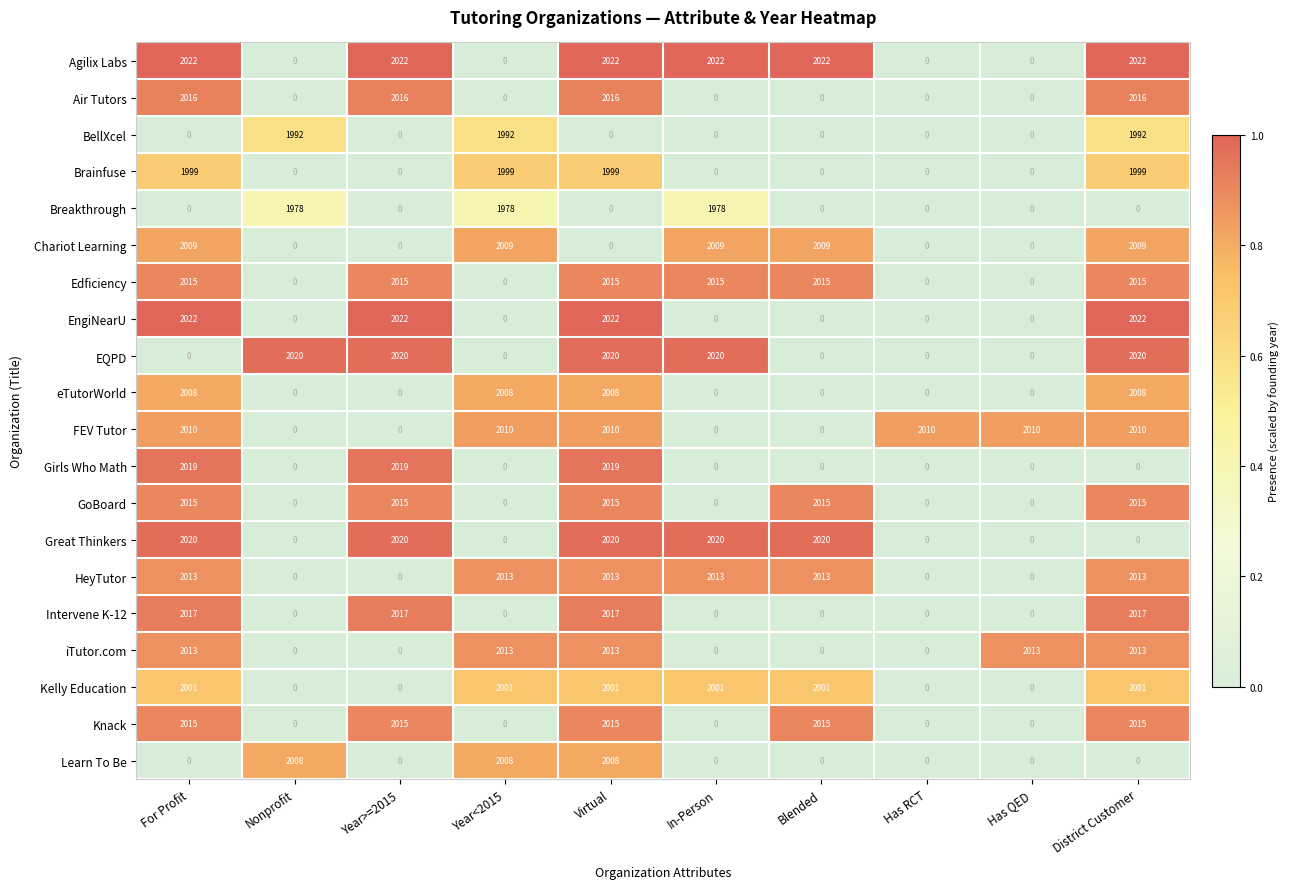

What is the difference between the highest and lowest values at In-Person?

2022